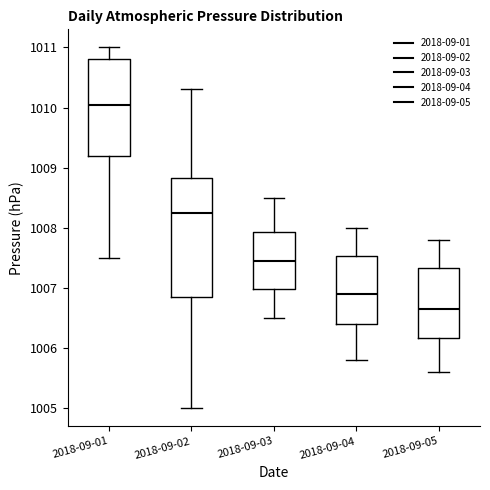

Reading left to right, transcribe this box plot: for each box, give where its median line is, the range the box spans, and where its two whiskers end, as read against the y-axis. The values are not printed on the chart, so give them approximately, as read against the axis.

2018-09-01: median 1010.1, box 1009.2 to 1010.8, whiskers 1007.5 to 1011.0
2018-09-02: median 1008.3, box 1006.9 to 1008.8, whiskers 1005.0 to 1010.3
2018-09-03: median 1007.5, box 1007.0 to 1007.9, whiskers 1006.5 to 1008.5
2018-09-04: median 1006.9, box 1006.4 to 1007.5, whiskers 1005.8 to 1008.0
2018-09-05: median 1006.7, box 1006.2 to 1007.3, whiskers 1005.6 to 1007.8